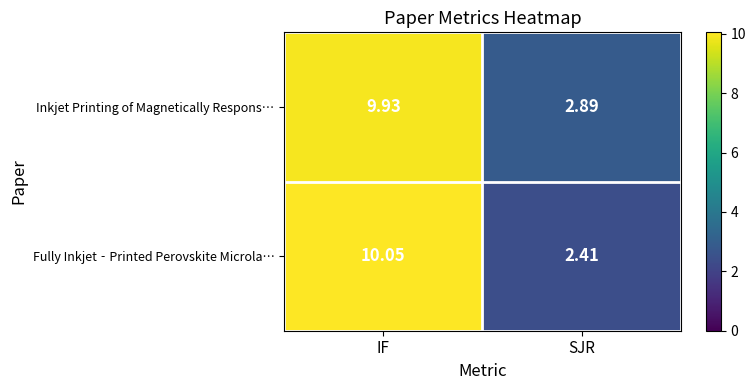

At how many categories does at least one series exceed 6?

1